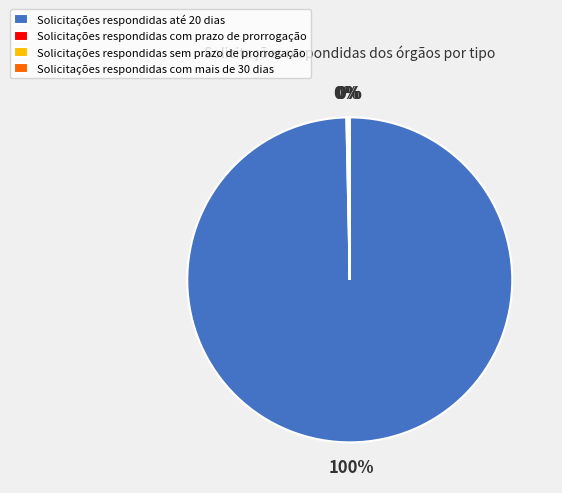

To the nearest percent, what is the difference between the largest and smallest slice percentages?

100%